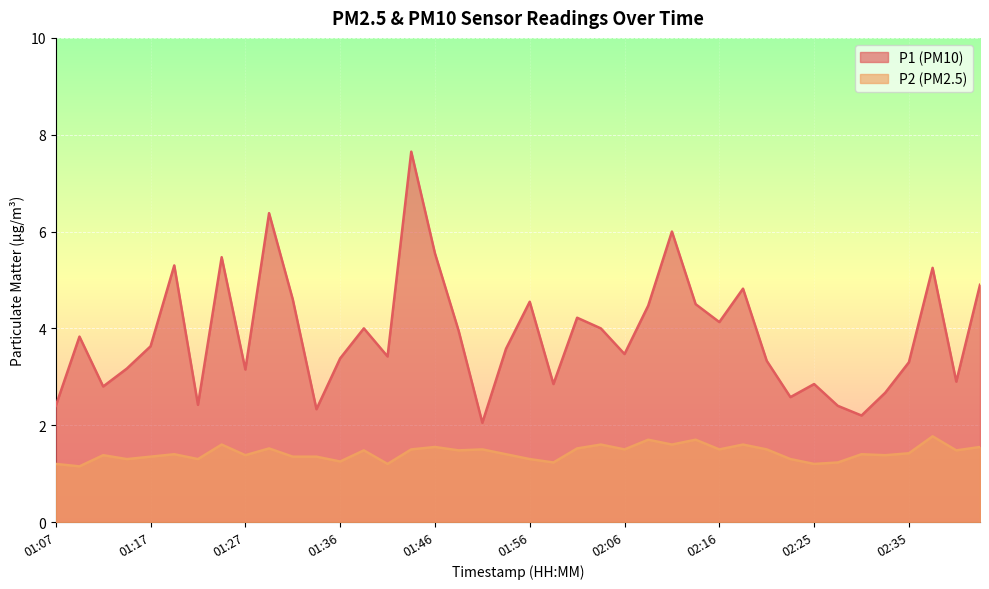

What is the value of the P2 point at the 38th from the left?

1.8